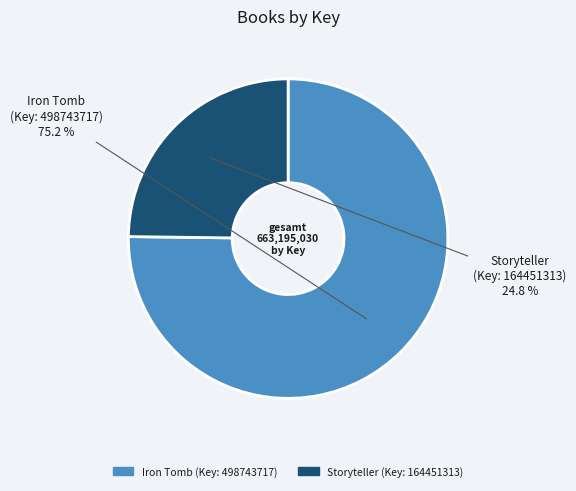

Is there a majority slice in this chart?

Yes